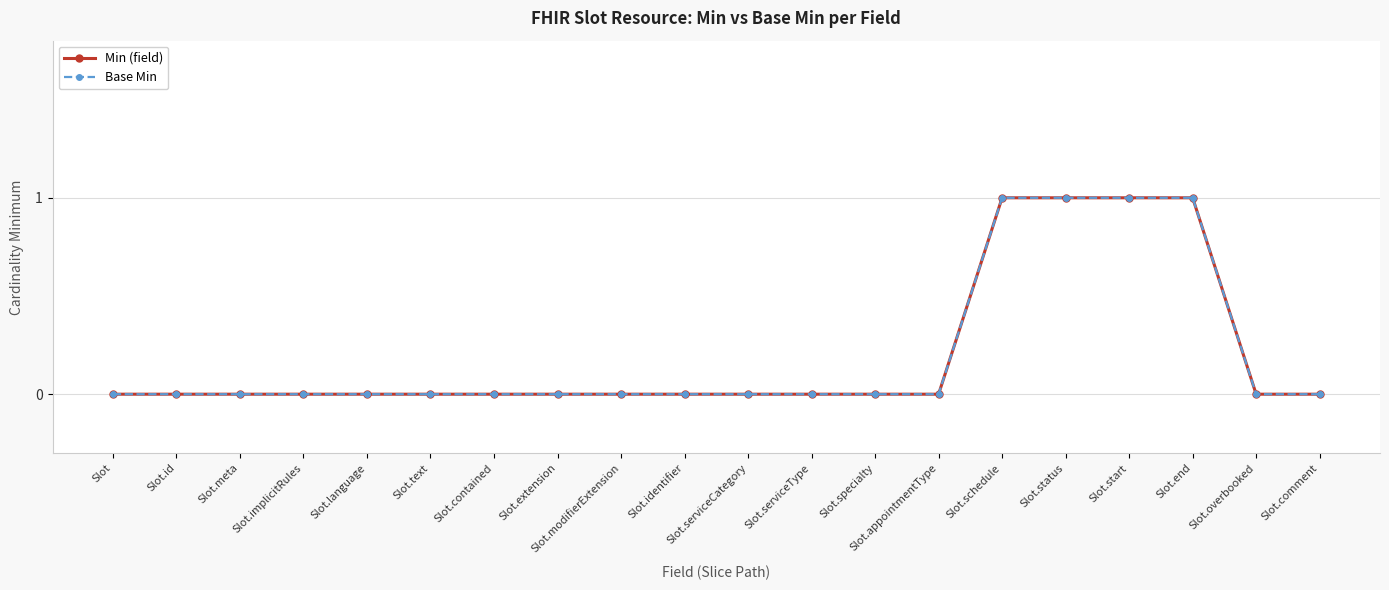

What is the label of the 11th point from the right?

Slot.identifier